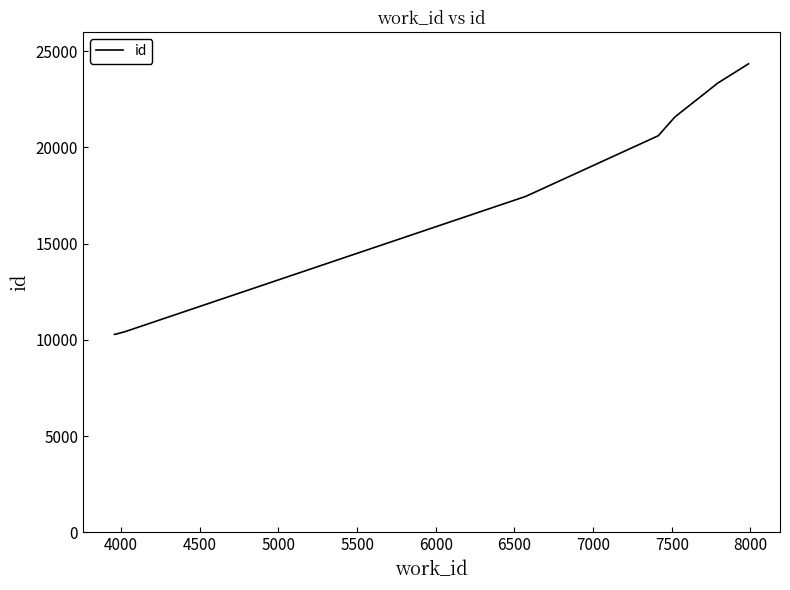

What is the difference between the maximum and minimum values?

14050